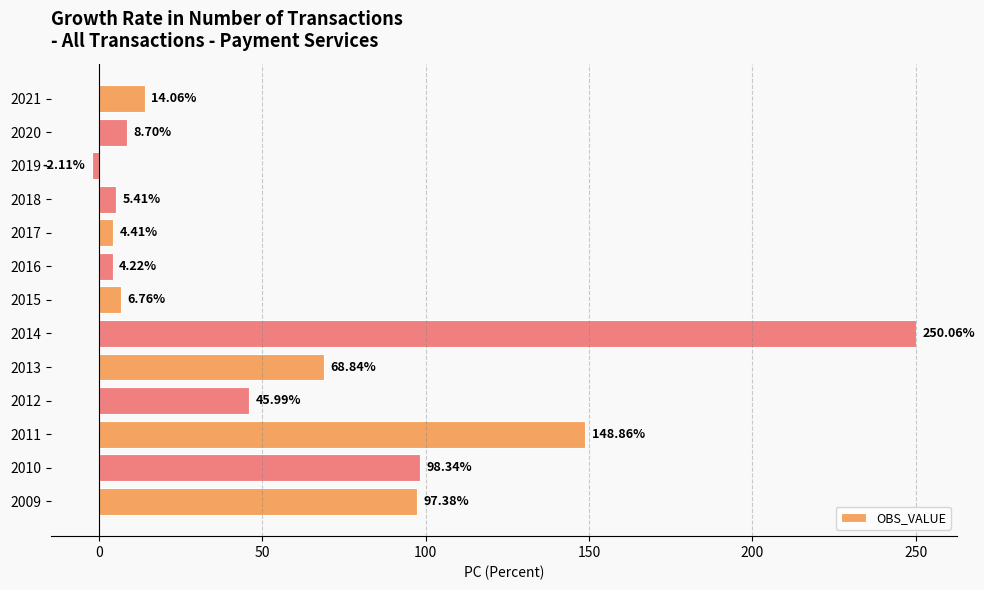

List the labels in order of value, largest first.

2014, 2011, 2010, 2009, 2013, 2012, 2021, 2020, 2015, 2018, 2017, 2016, 2019